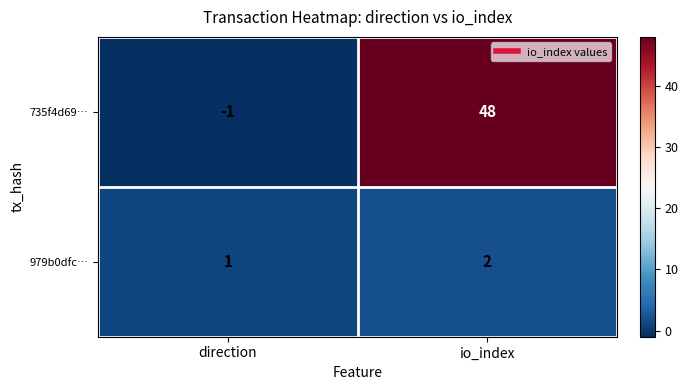

Reading right to left, list all the values displayed in this chart.

735f4d69…: io_index=48	direction=-1
979b0dfc…: io_index=2	direction=1